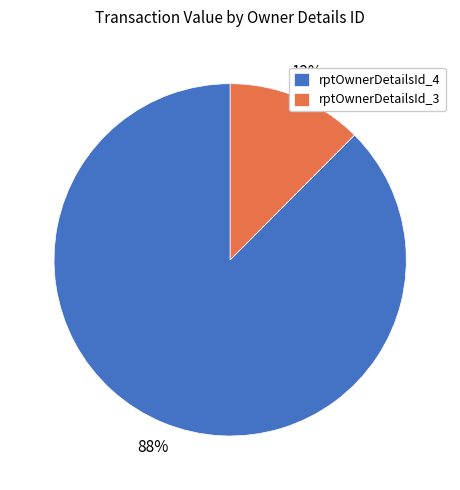

Combined, do rptOwnerDetailsId_4 and rptOwnerDetailsId_3 account for over 50%?

Yes